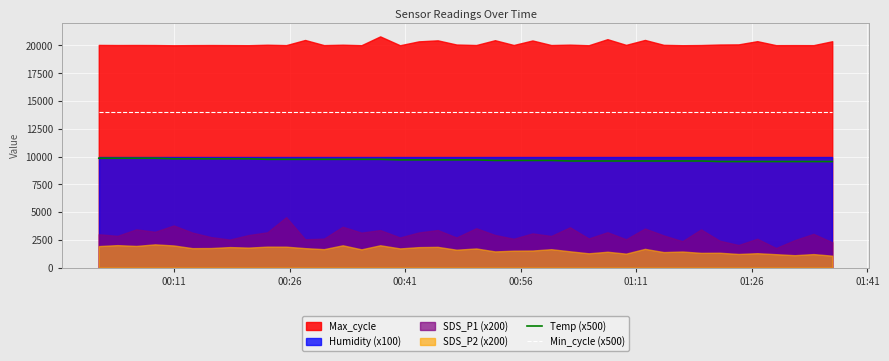

True or false: Min_cycle (x500) and Temp (x500) intersect in this chart.

False